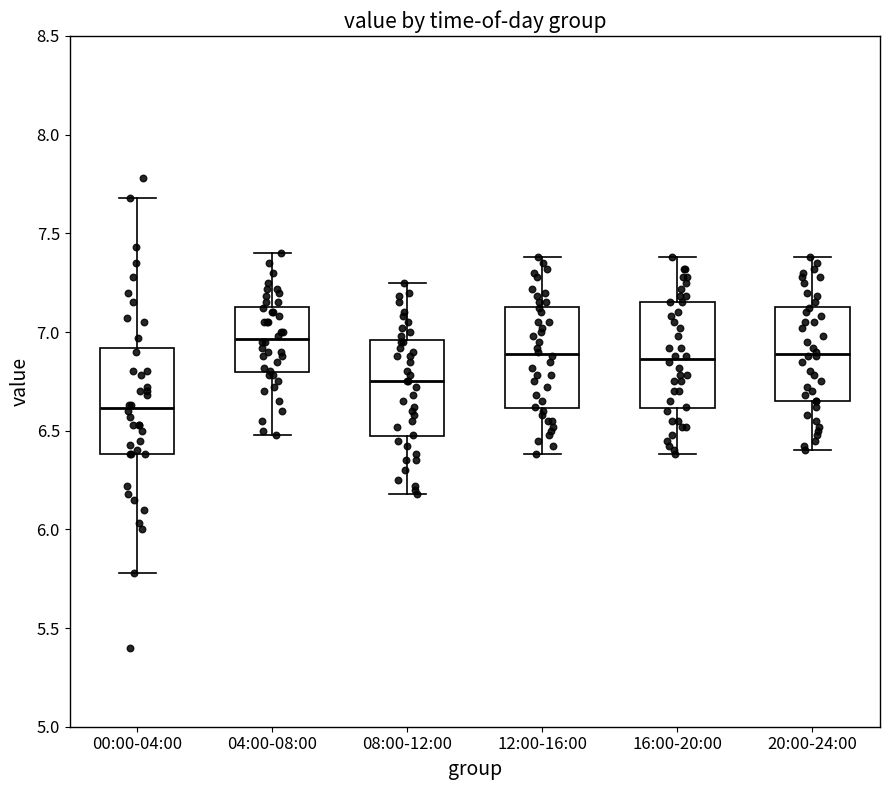

Which box has the lowest median line?

00:00-04:00